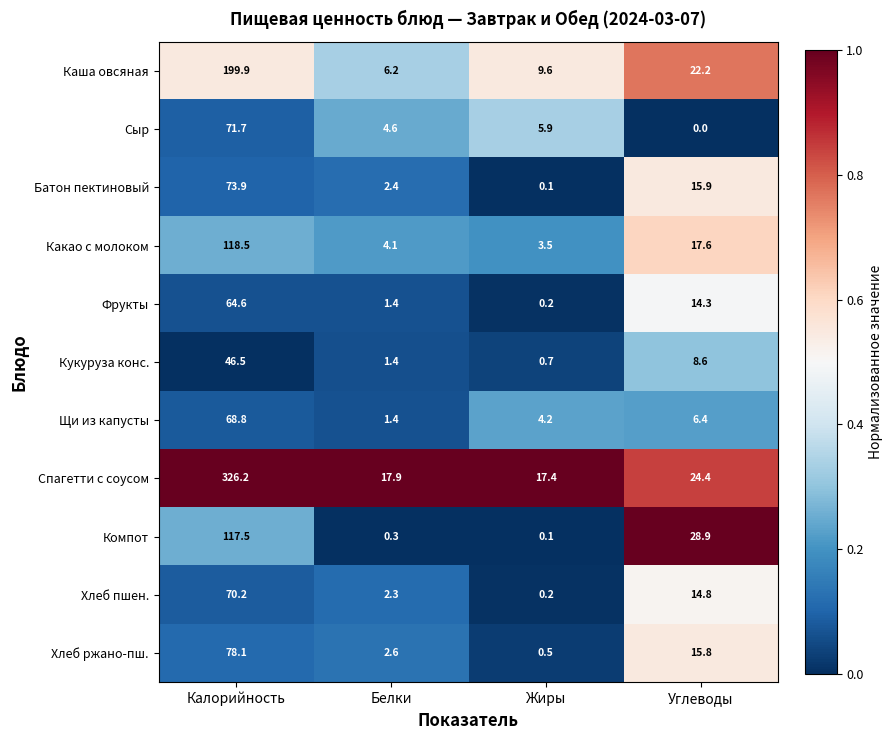

What is the difference between the second highest and minimum values in the Компот series?

28.8